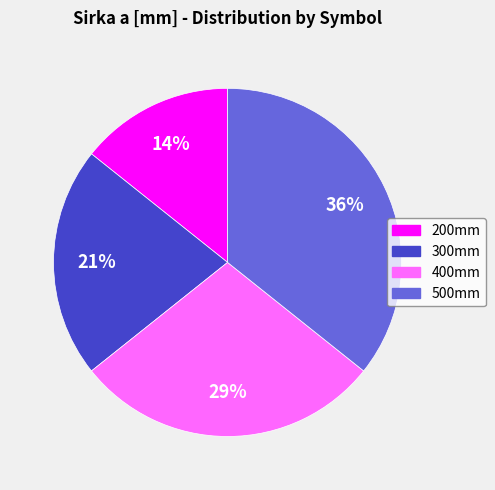

Does 500mm represent more than half of the total?

No